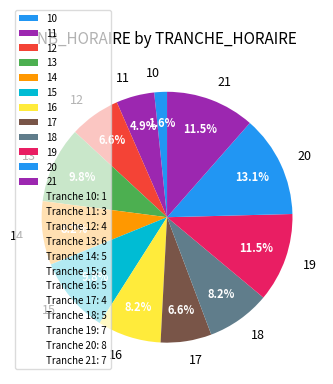

What is the total percentage of 11 and 18?

13.1%